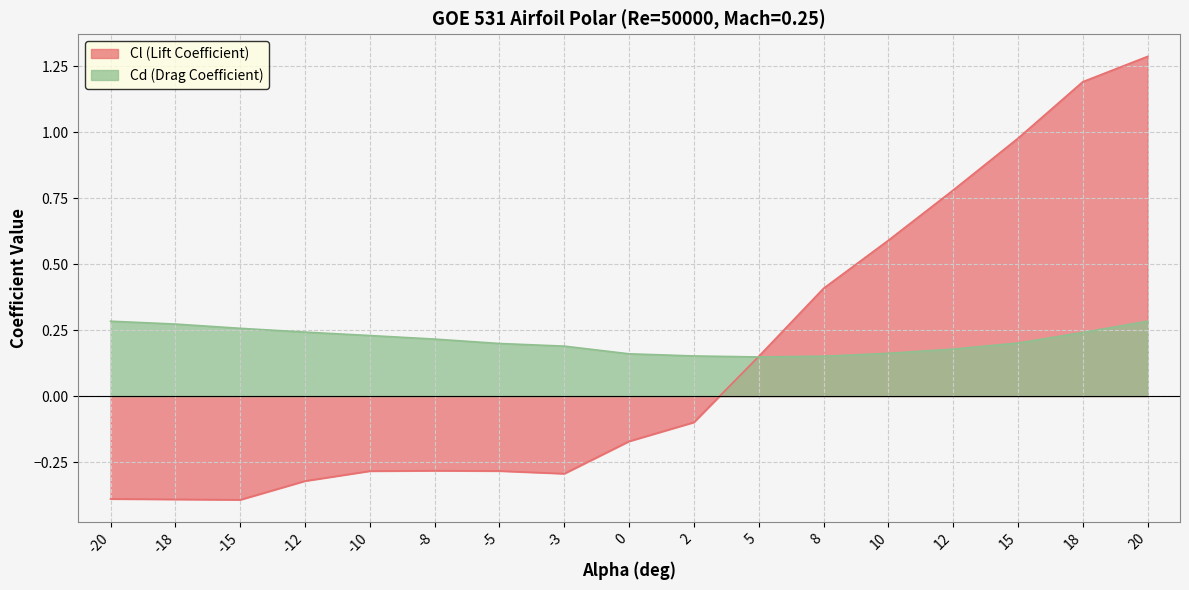

Reading right to left, transcribe all the data shown in this chart.

Cl: 20=1.3	18=1.2	15=1.0	12=0.8	10=0.6	8=0.4	5=0.2	2=-0.1	0=-0.2	-3=-0.3	-5=-0.3	-8=-0.3	-10=-0.3	-12=-0.3	-15=-0.4	-18=-0.4	-20=-0.4
Cd: 20=0.3	18=0.2	15=0.2	12=0.2	10=0.2	8=0.2	5=0.1	2=0.2	0=0.2	-3=0.2	-5=0.2	-8=0.2	-10=0.2	-12=0.2	-15=0.3	-18=0.3	-20=0.3